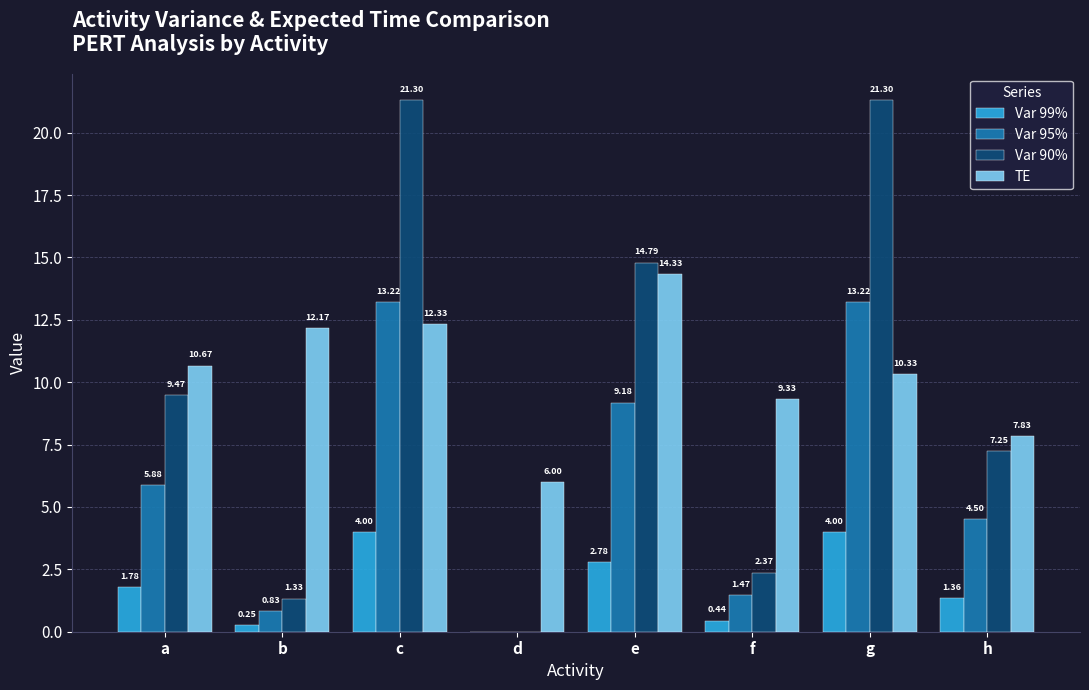

How many groups of bars are there?

8